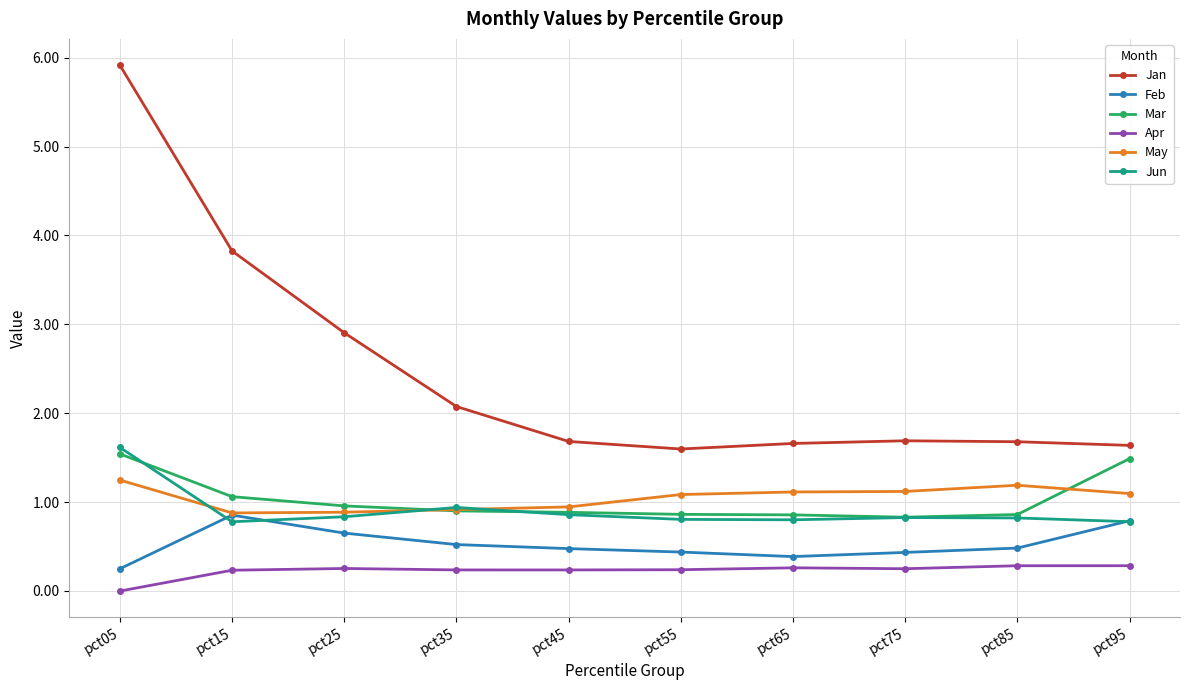

Is this an area chart (filled region under the line)?

No